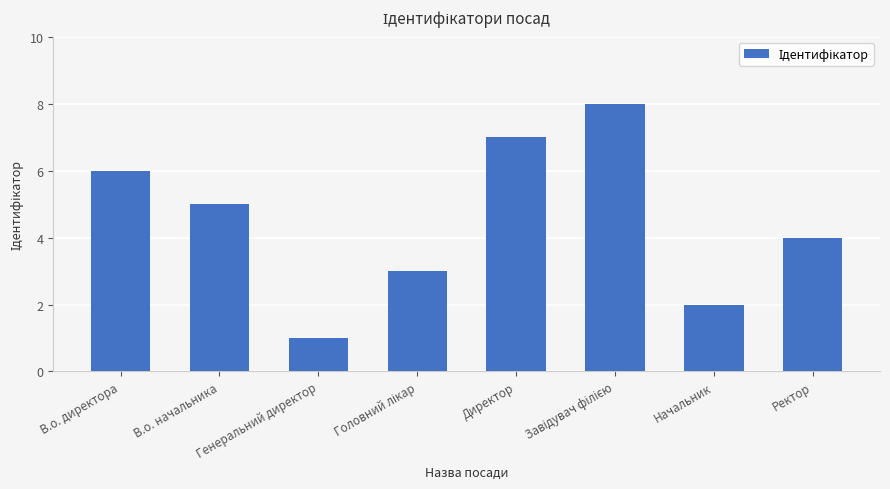

What is the difference between the maximum and minimum values?

7